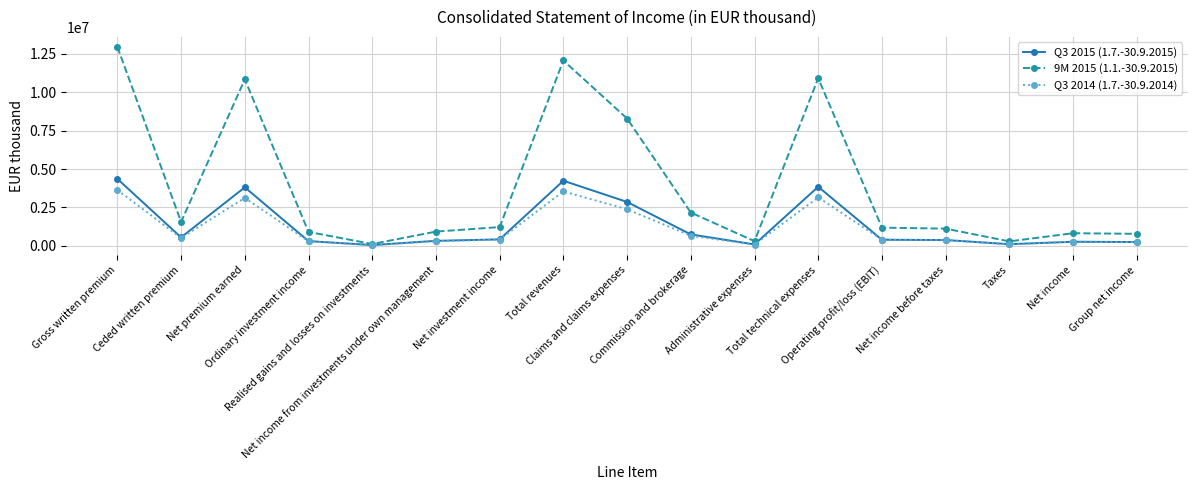

What is the average value of the Q3 2014 (1.7.-30.9.2014) series?

1153577